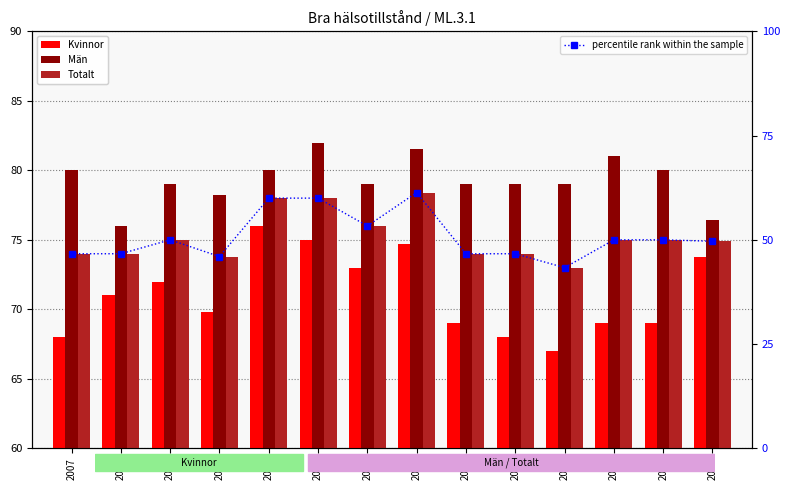

Rank the series at 2009 from highest to lowest value.

Män, Totalt, Kvinnor, percentile rank within the sample